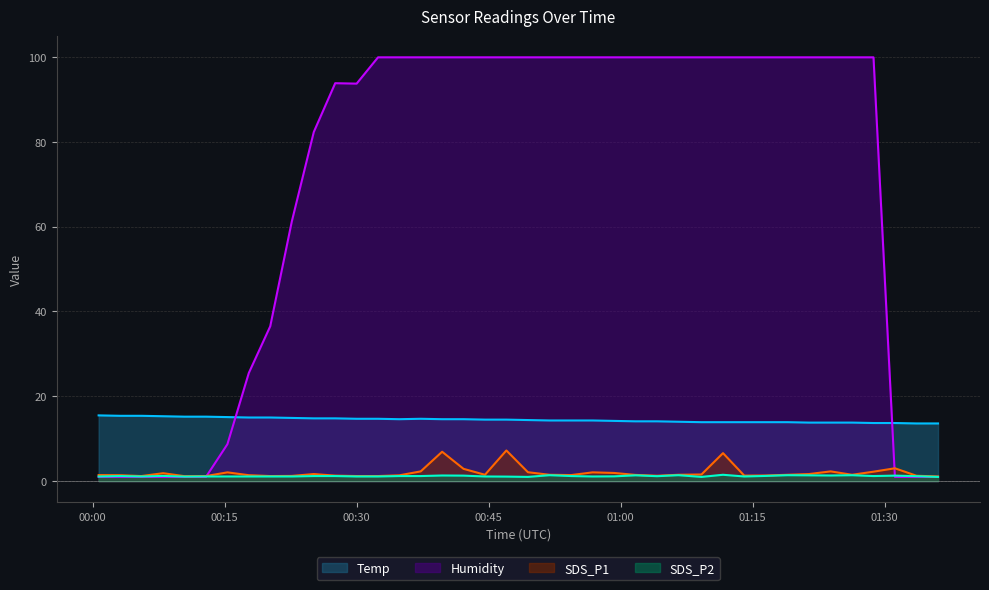

At which label is Temp closest to 14?

2024/04/08 01:06:34